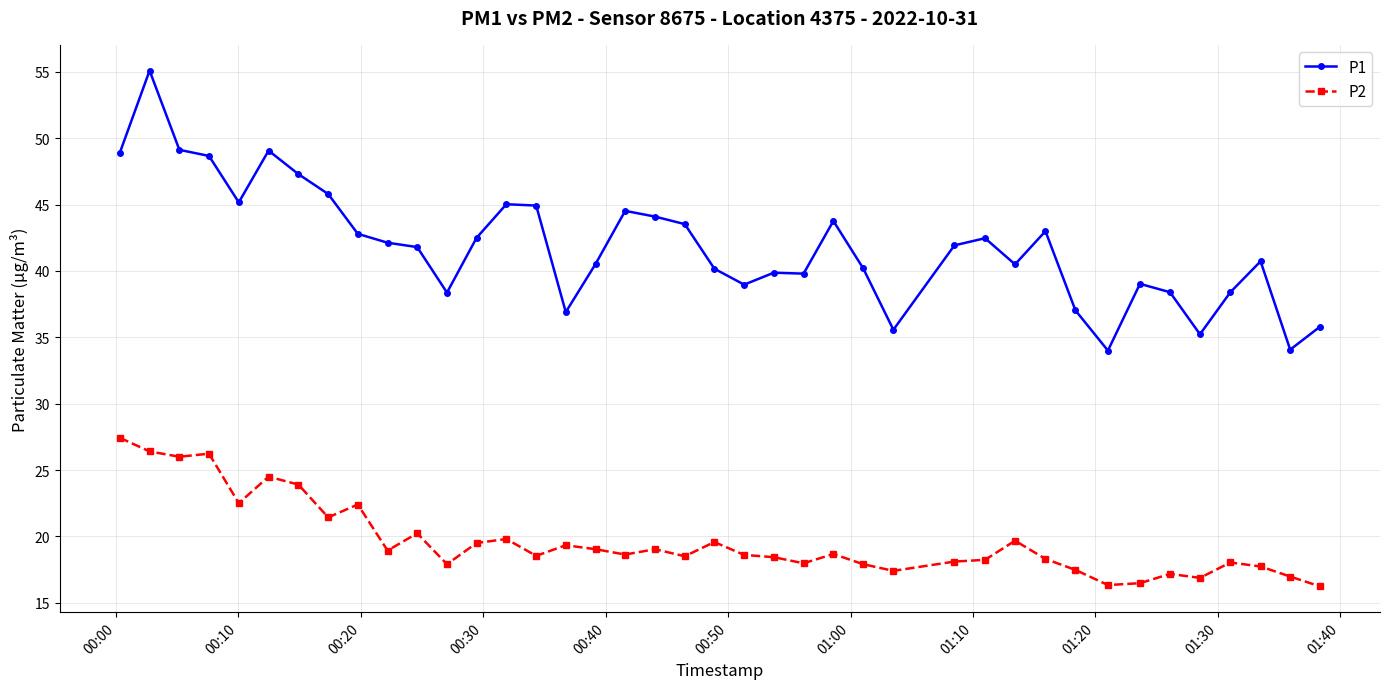

What is the value of the P2 point at the 19th from the left?

19.0